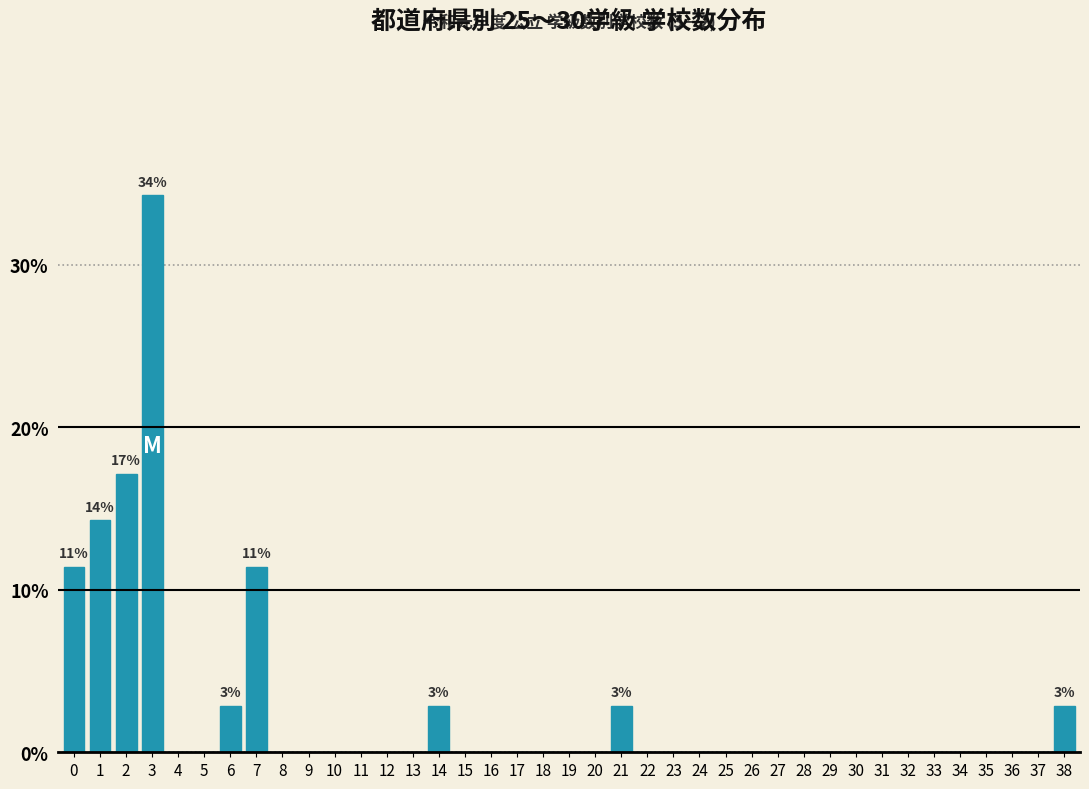

Is it true that the value at 24 is 0.0?

True